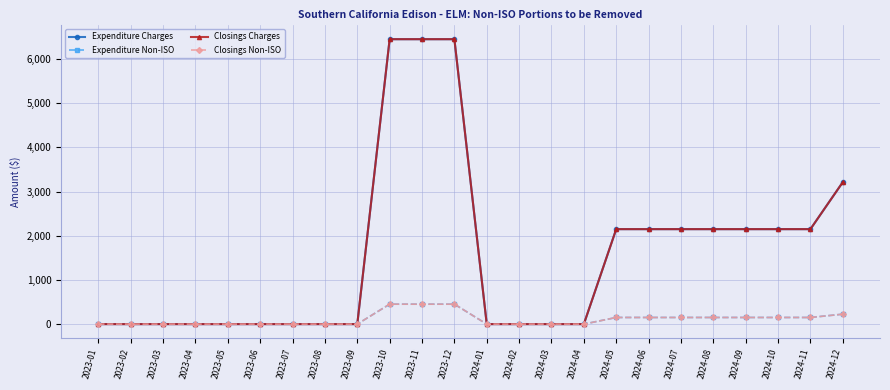

Is this an area chart (filled region under the line)?

No